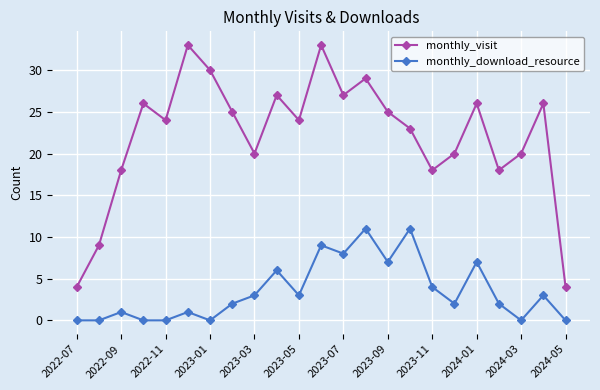

Count the number of categories in the chart.

23